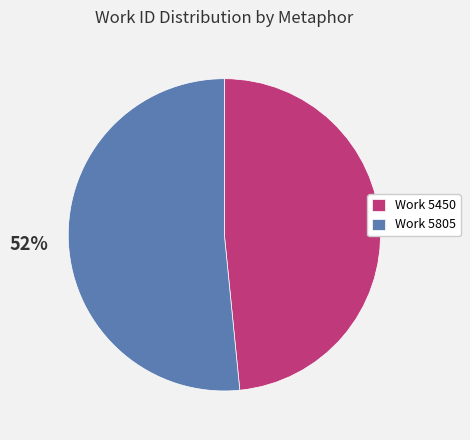

What is the ratio of the value at Work 5805 to the value at Work 5450?

1.1